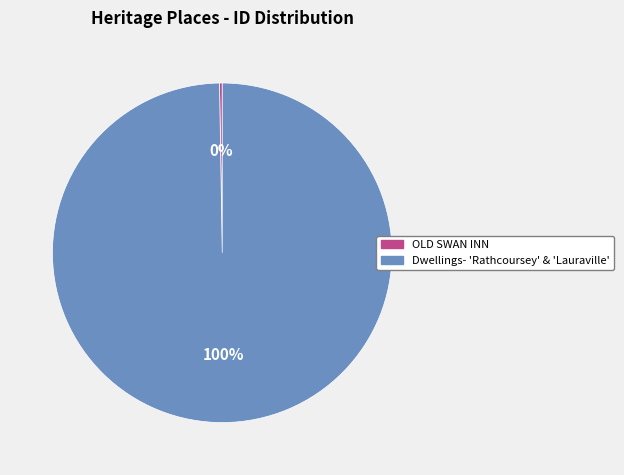

To the nearest percent, what is the average slice percentage?

50%